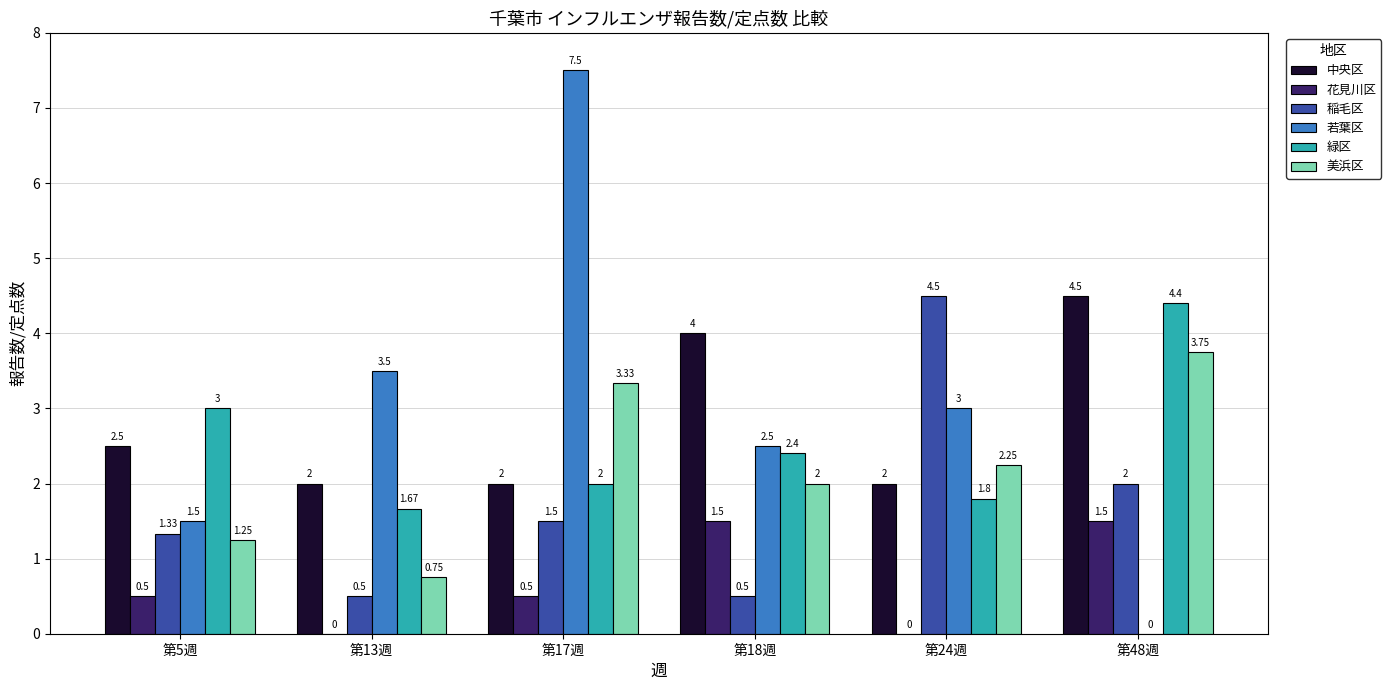

The 稲毛区 series shows 1.5 at 第17週. True or false?

True